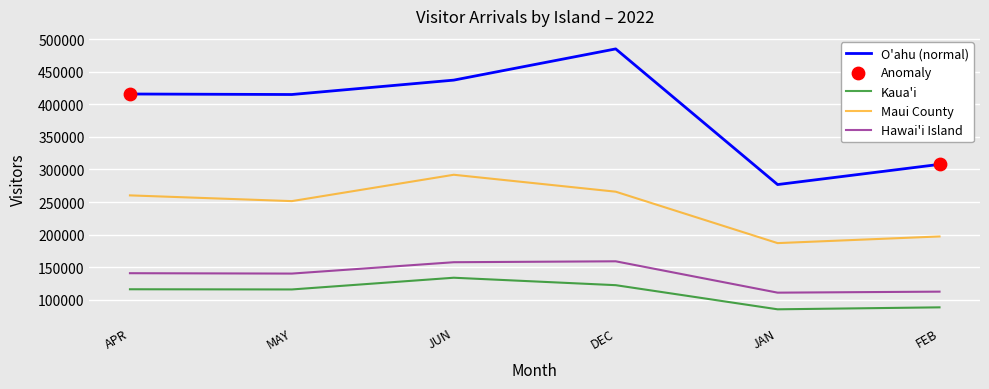

True or false: Maui County and Hawai'i Island intersect in this chart.

False